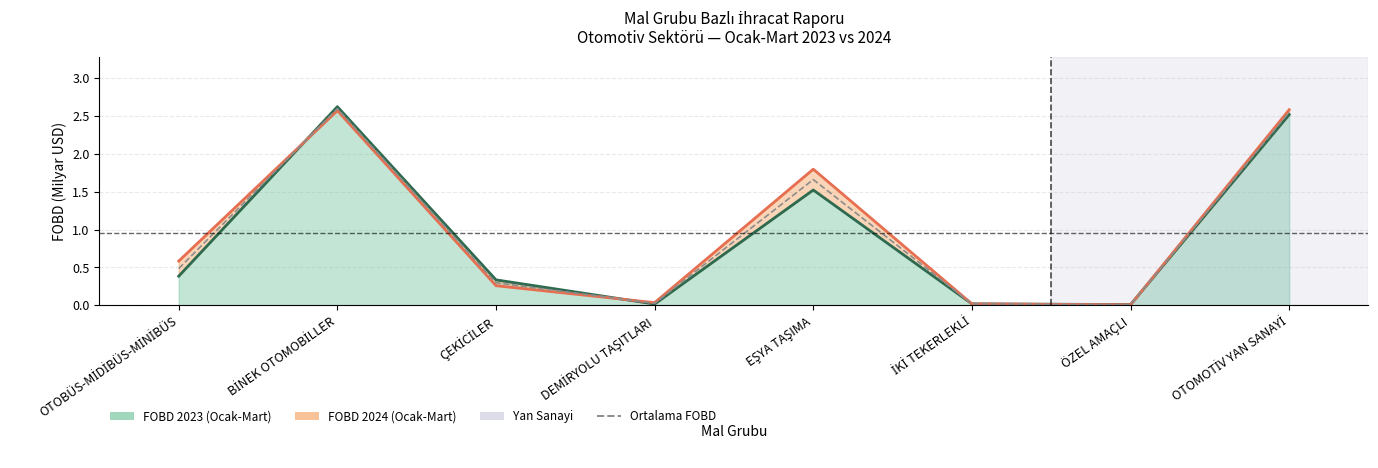

What position from the left is İKİ TEKERLEKLİ?

6